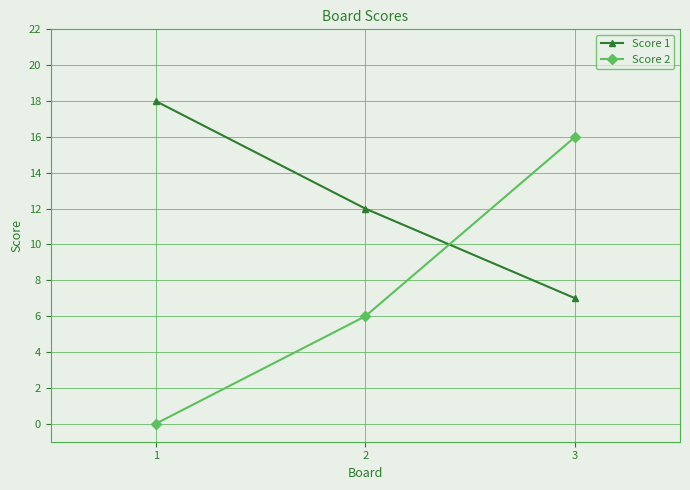

List the series in order of their overall mean, highest first.

Score 1, Score 2